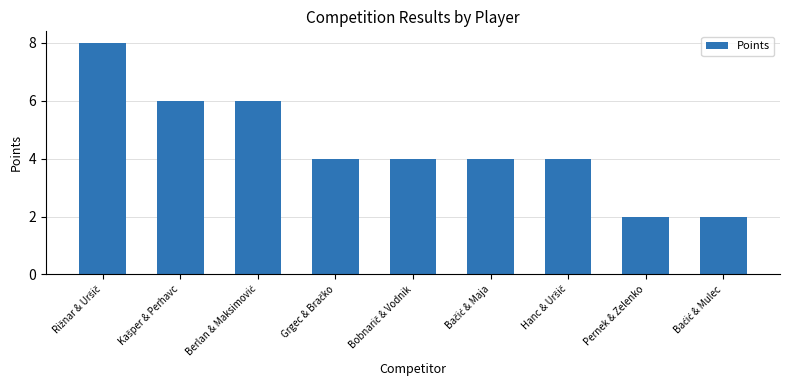

The chart shows a value of 3 at Pernek & Zelenko. True or false?

False